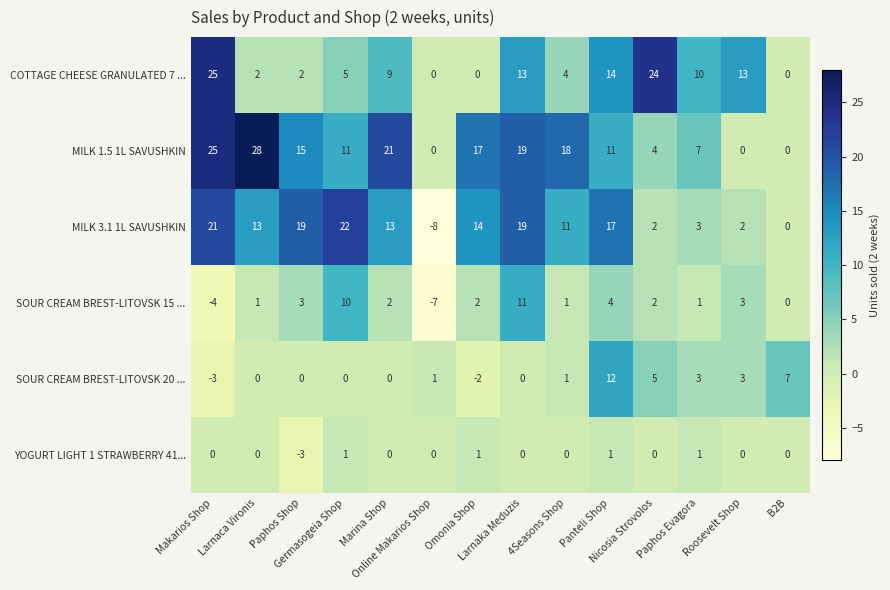

Between Online Makarios Shop and Panteli Shop, which series saw the biggest shift?

MILK 3.1 1L SAVUSHKIN